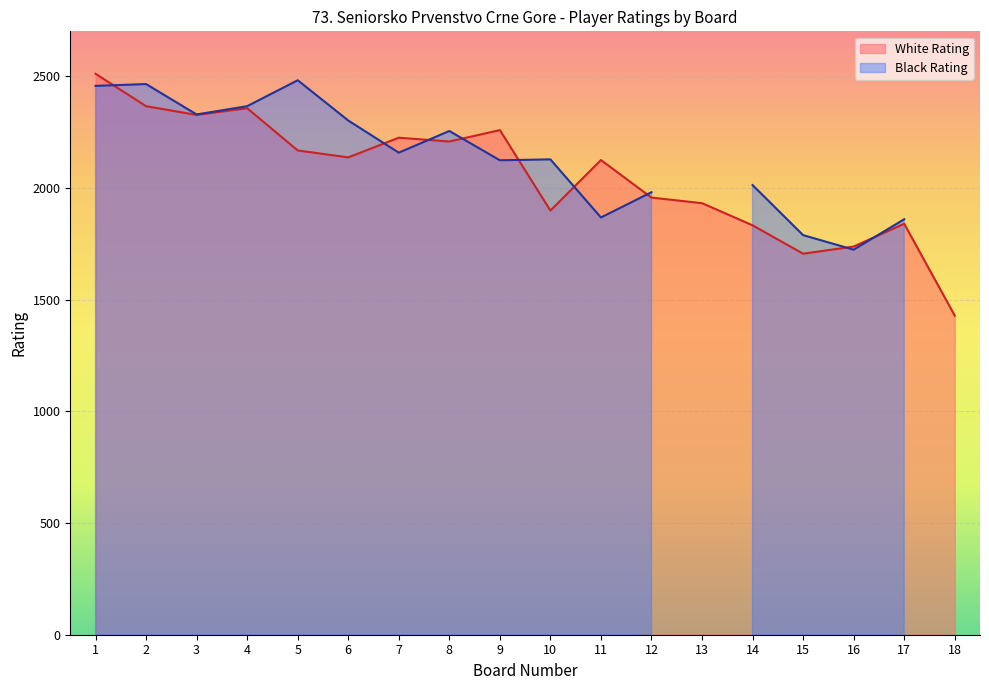

Between 5 and 12, which is larger?

5